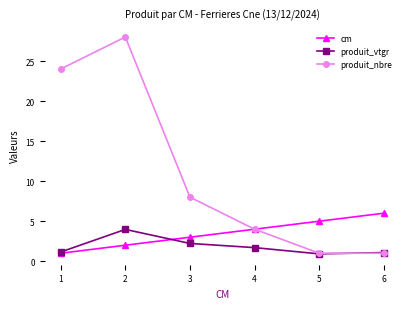

True or false: cm has more than 0 interior local peaks.

False